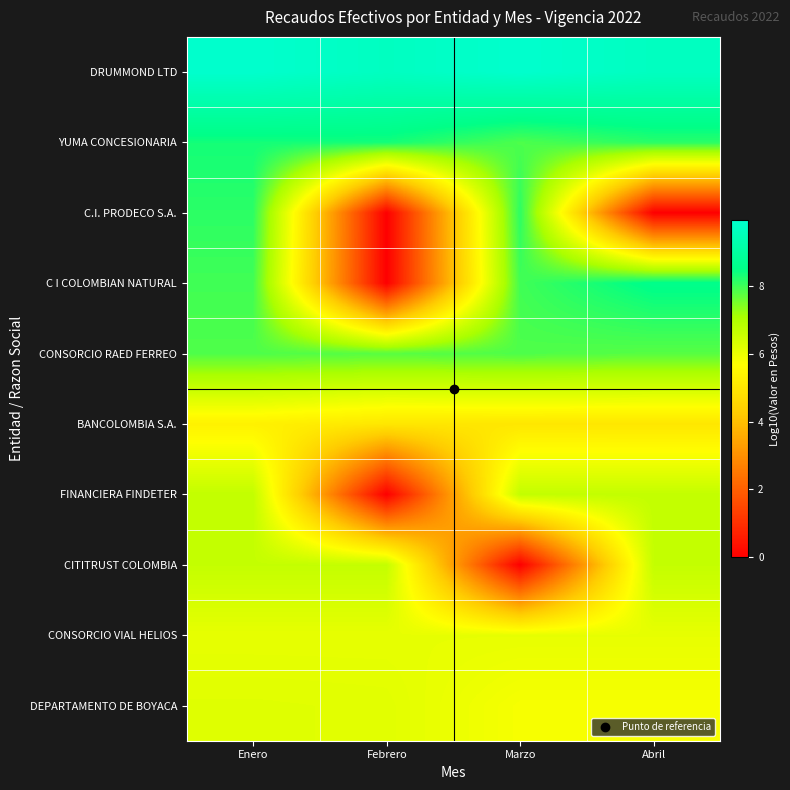

Reading right to left, list all the values displayed in this chart.

DRUMMOND LTD: Abril=9.7	Marzo=9.9	Febrero=9.7	Enero=9.9
YUMA CONCESIONARIA: Abril=8.2	Marzo=7.9	Febrero=8.3	Enero=8.4
C.I. PRODECO S.A.: Abril=0.0	Marzo=8.1	Febrero=0.0	Enero=8.1
C I COLOMBIAN NATURAL: Abril=8.6	Marzo=8.0	Febrero=0.0	Enero=8.0
CONSORCIO RAED FERREO: Abril=7.8	Marzo=7.9	Febrero=7.8	Enero=7.9
BANCOLOMBIA S.A.: Abril=5.0	Marzo=5.0	Febrero=5.0	Enero=5.3
FINANCIERA FINDETER: Abril=6.7	Marzo=6.7	Febrero=0.0	Enero=6.7
CITITRUST COLOMBIA: Abril=6.7	Marzo=0.0	Febrero=6.7	Enero=6.7
CONSORCIO VIAL HELIOS: Abril=6.1	Marzo=6.1	Febrero=6.1	Enero=6.1
DEPARTAMENTO DE BOYACA: Abril=5.8	Marzo=5.8	Febrero=6.2	Enero=6.2